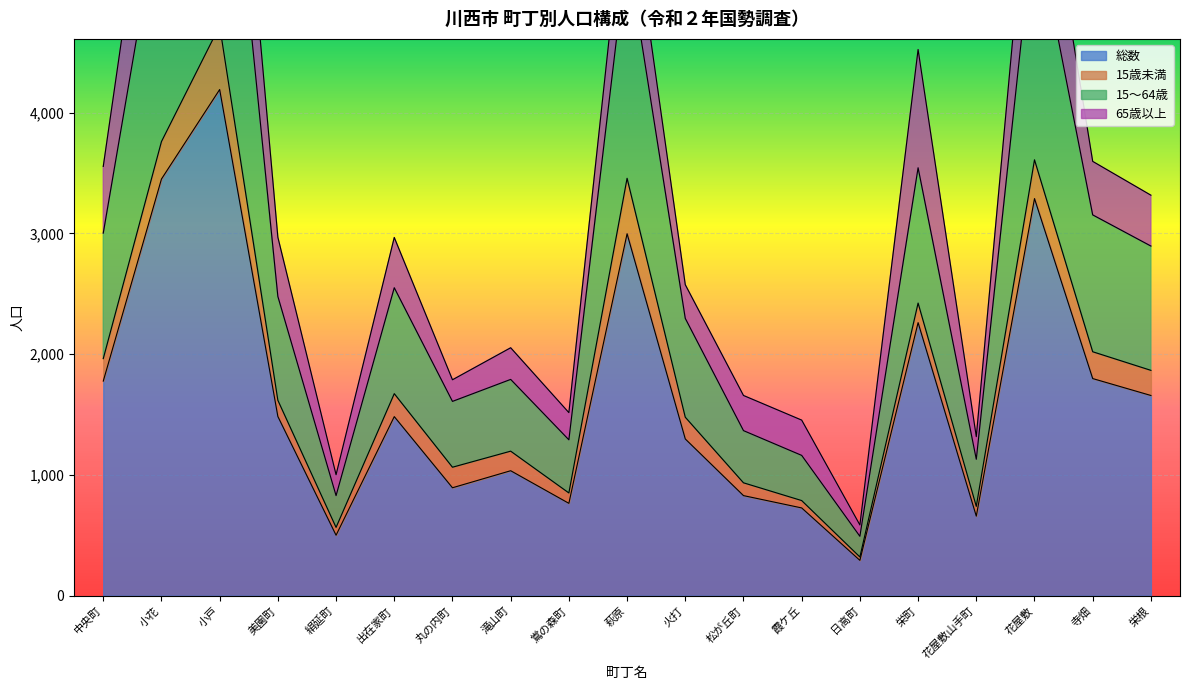

The 総数 series shows 2773 at 寺畑. True or false?

False